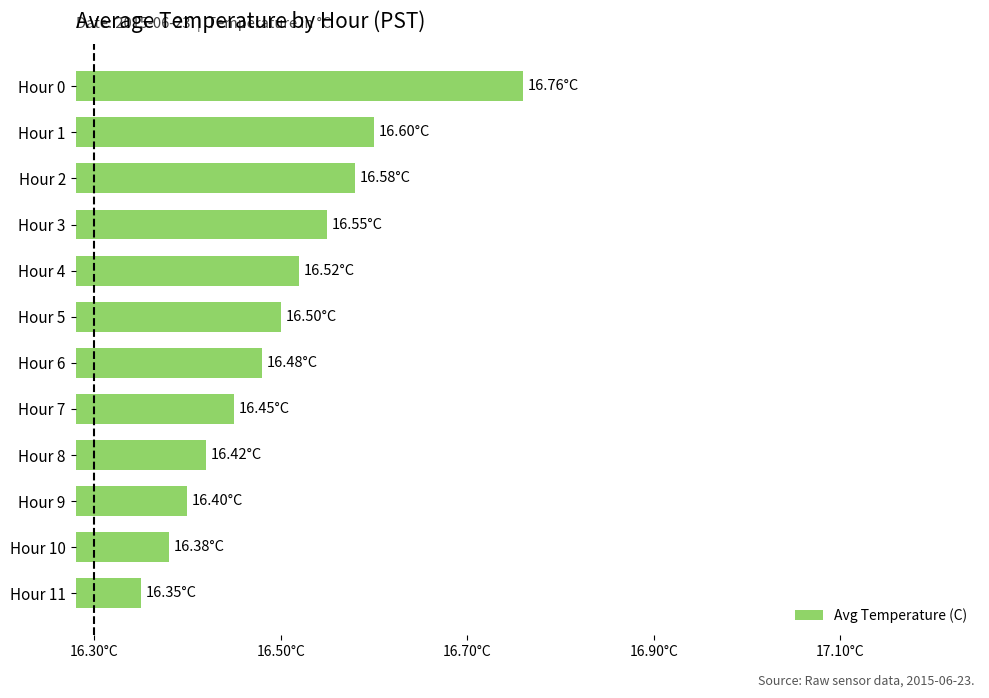

Where is the data nearest to the value 16?

Hour 11